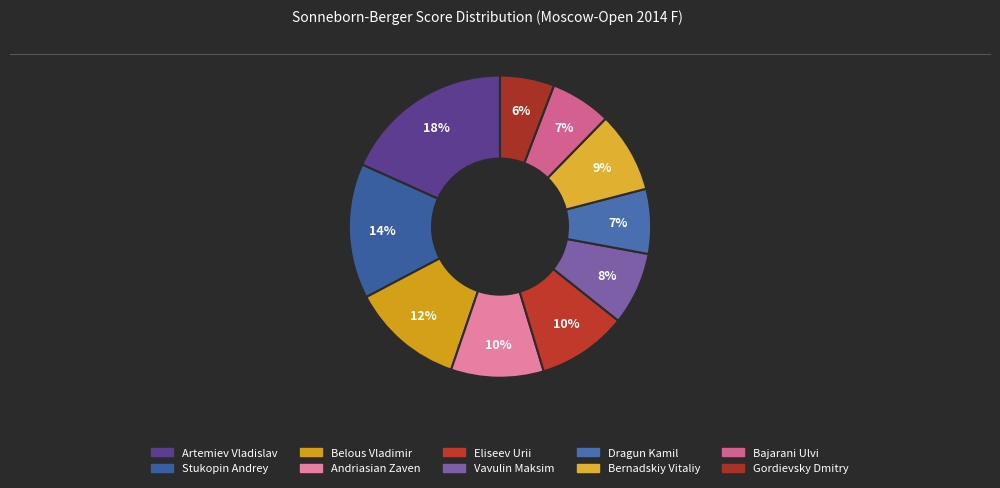

Which category has the biggest portion of the pie?

Artemiev Vladislav